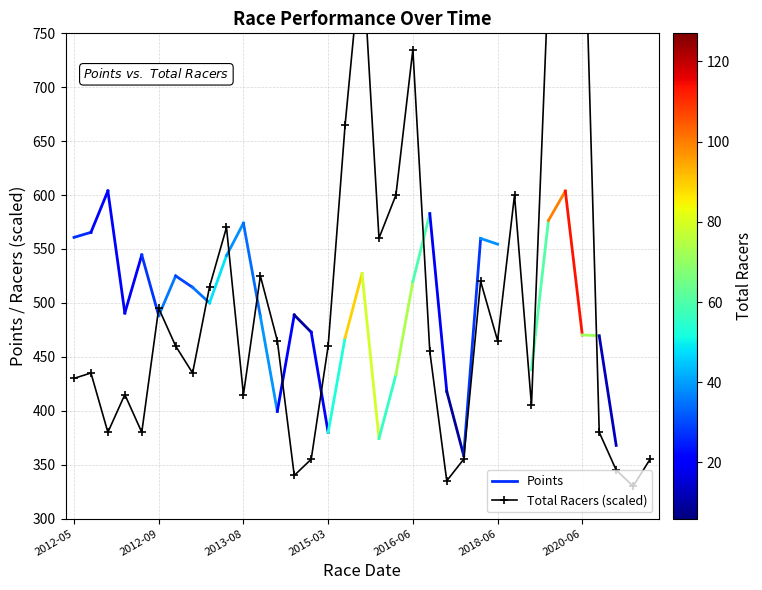

Is this an area chart (filled region under the line)?

No